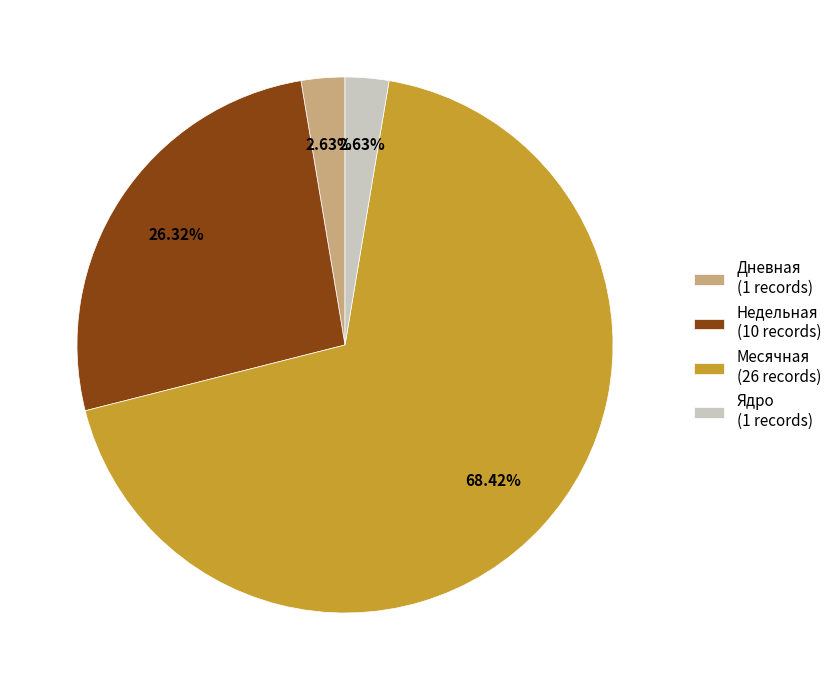

How many slices are in this pie chart?

4